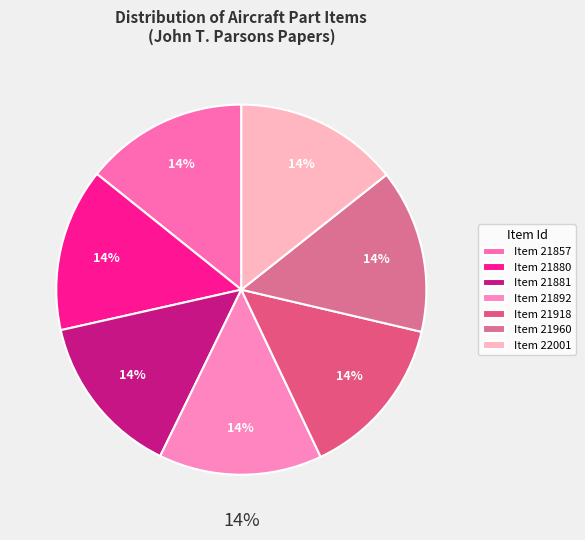

Between Item 21960 and Item 21892, which is larger?

Item 21960